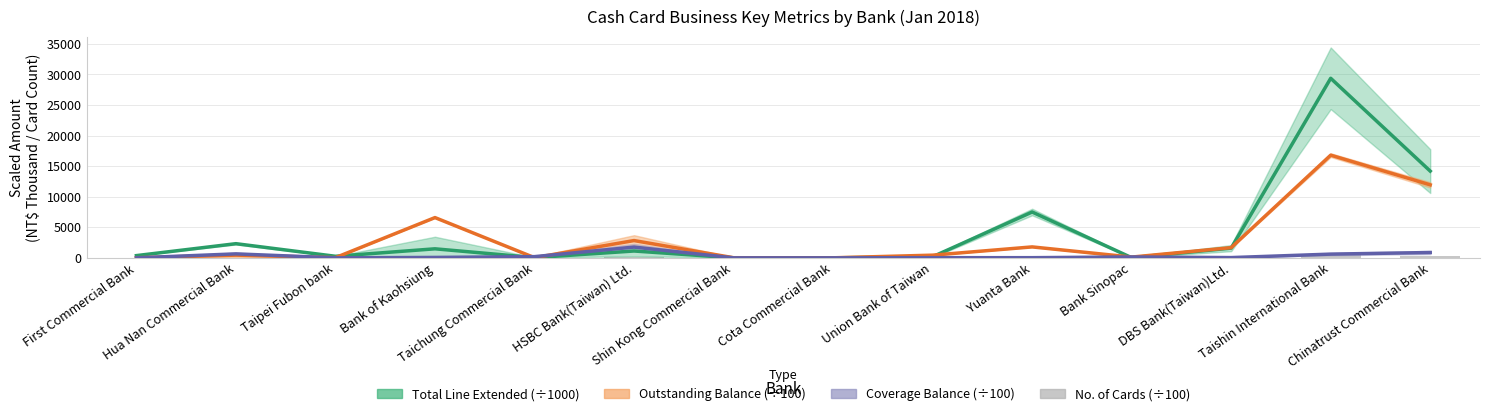

Which category has the lowest value across all series?

Shin Kong Commercial Bank